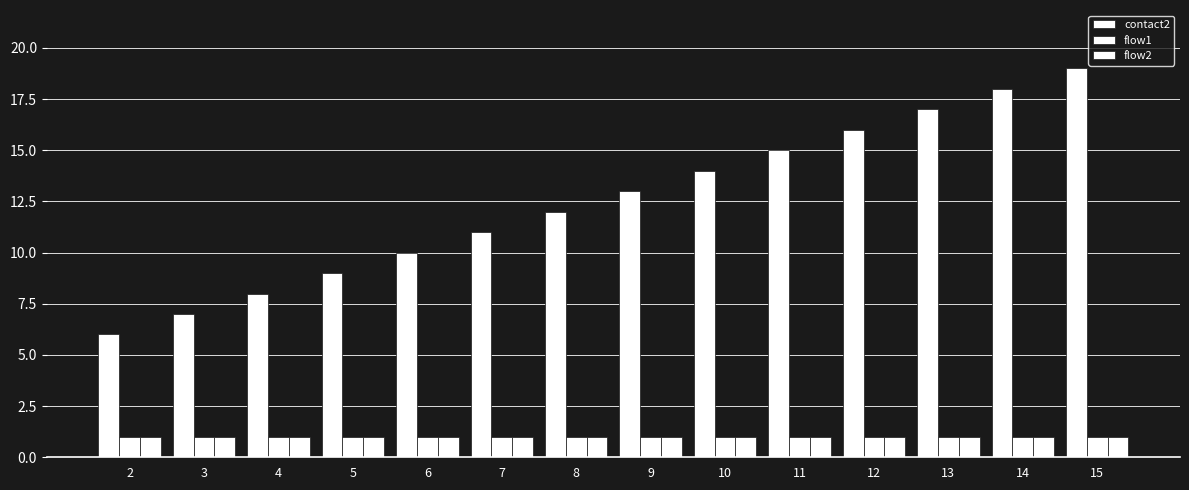

How many groups of bars are there?

14